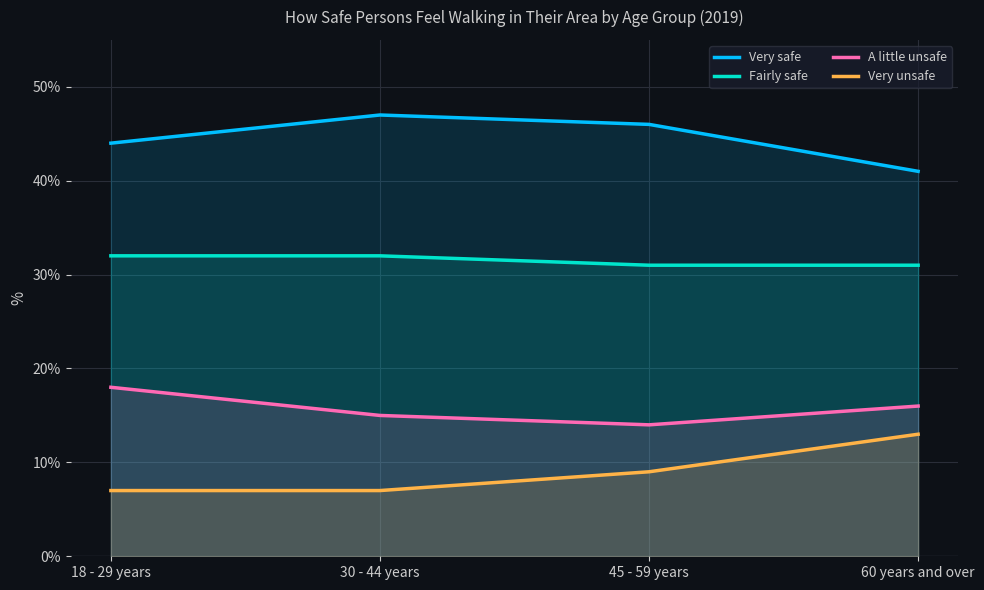

What is the difference between the maximum and minimum values in the A little unsafe series?

4